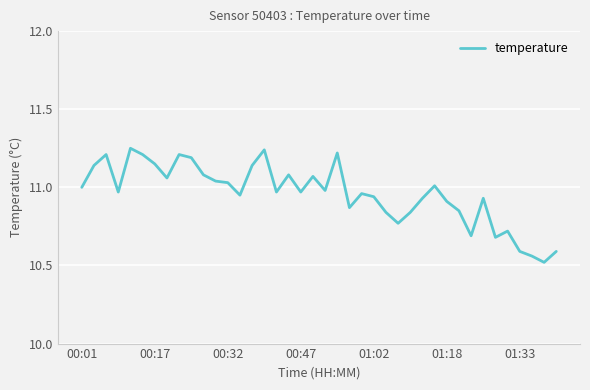

What is the smallest value displayed?

10.5